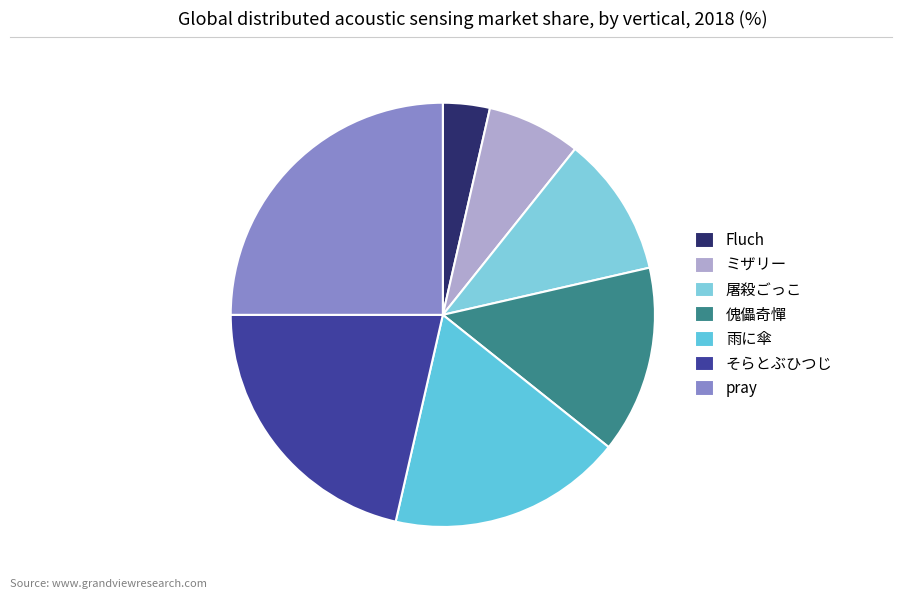

Count the number of slices in the pie.

7